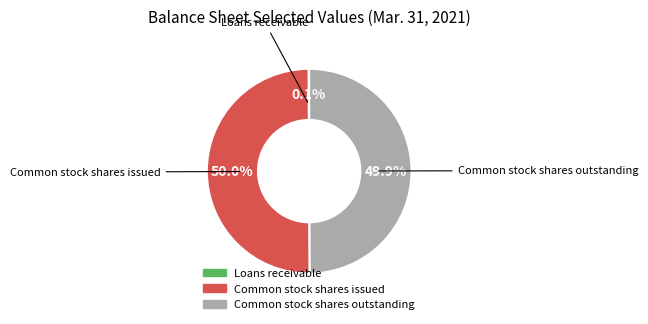

How much of the chart is everything except Common stock shares issued?

50.0%